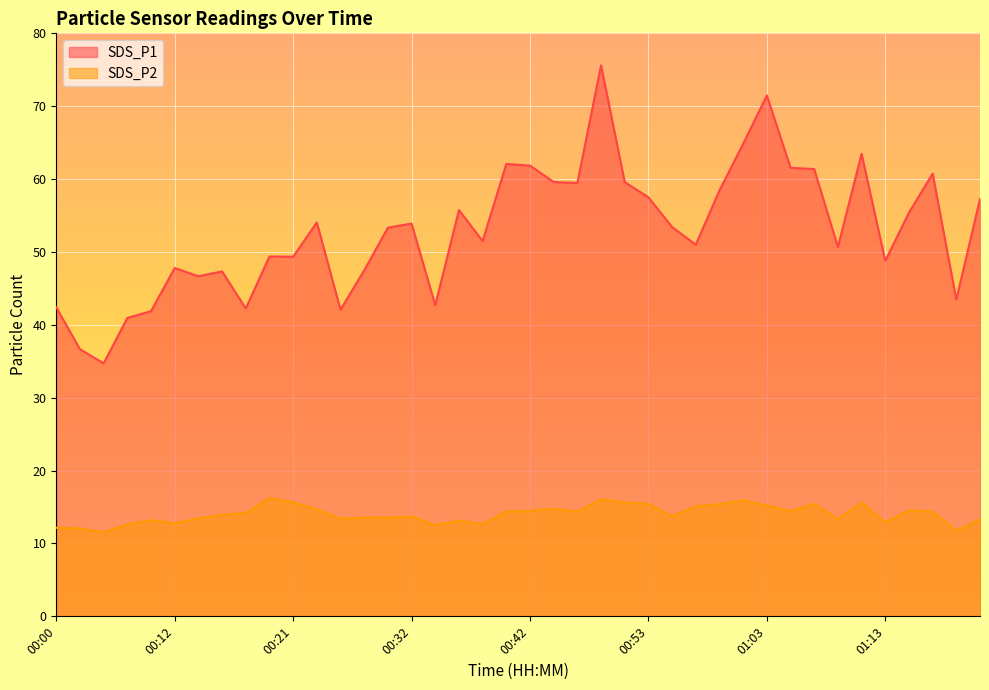

Between 00:12 and 00:36, which series saw the biggest shift?

SDS_P1